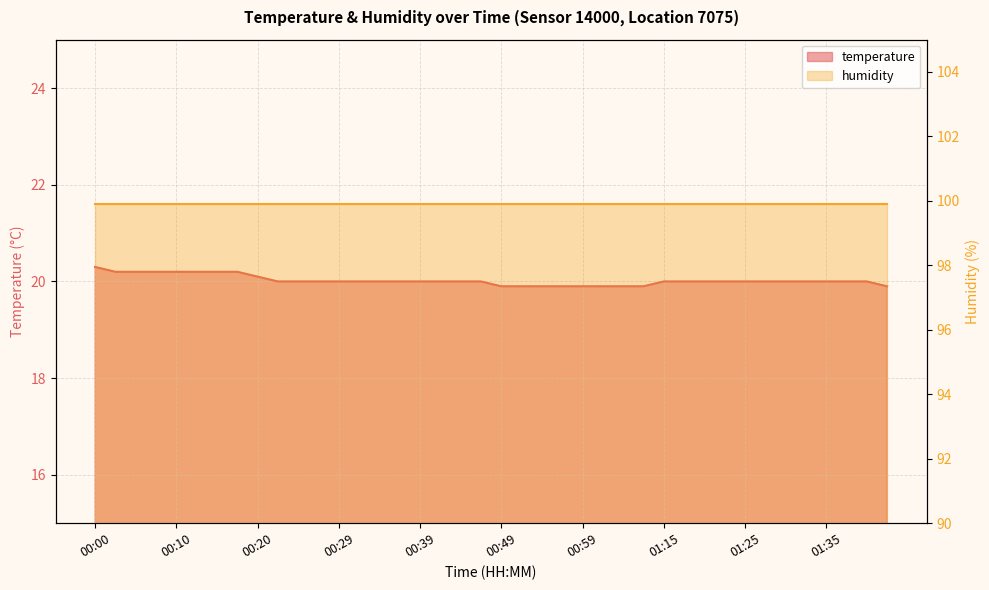

What is the ratio of the value at 00:20 to the value at 00:17?

1.0